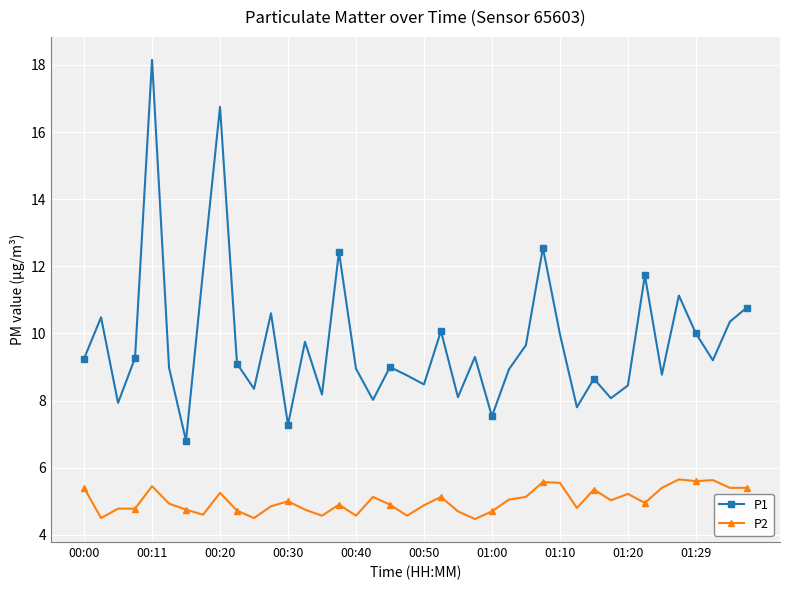

How many series are shown in this chart?

2